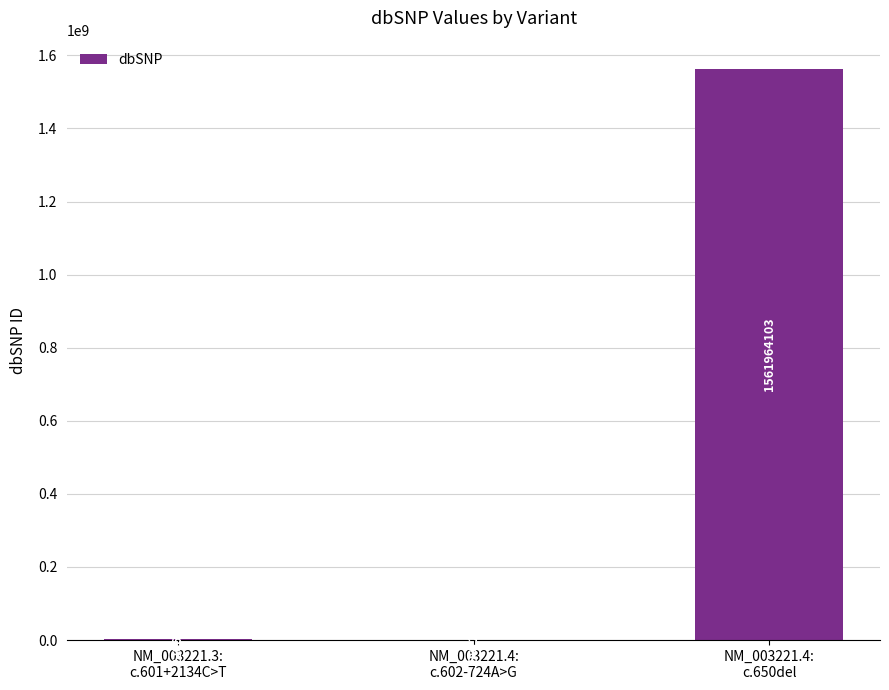

Are the bars horizontal?

No